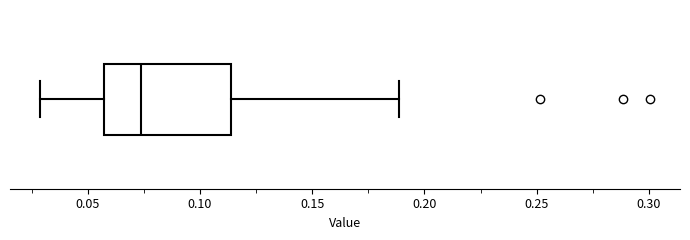

Transcribe this box plot: give where the median line is, the range the box spans, and where the two whiskers end, as read against the x-axis. The values are not printed on the chart, so give them approximately, as read against the axis.

median 0.075, box 0.055 to 0.115, whiskers 0.030 to 0.190